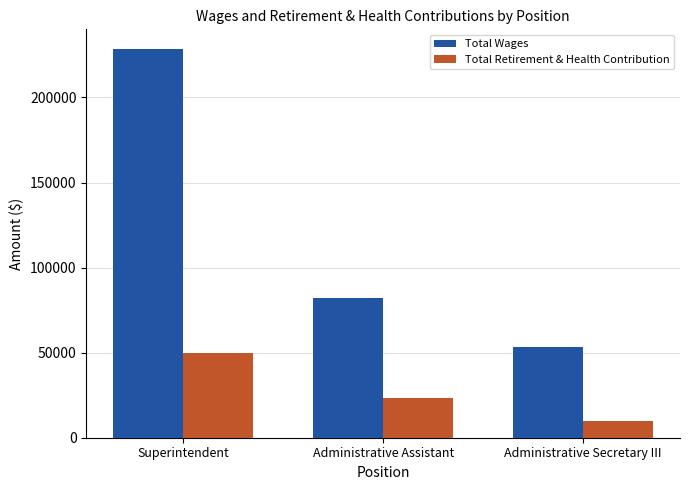

Is the value of Total Wages at Administrative Secretary III greater than the value of Total Retirement & Health Contribution at Administrative Secretary III?

Yes